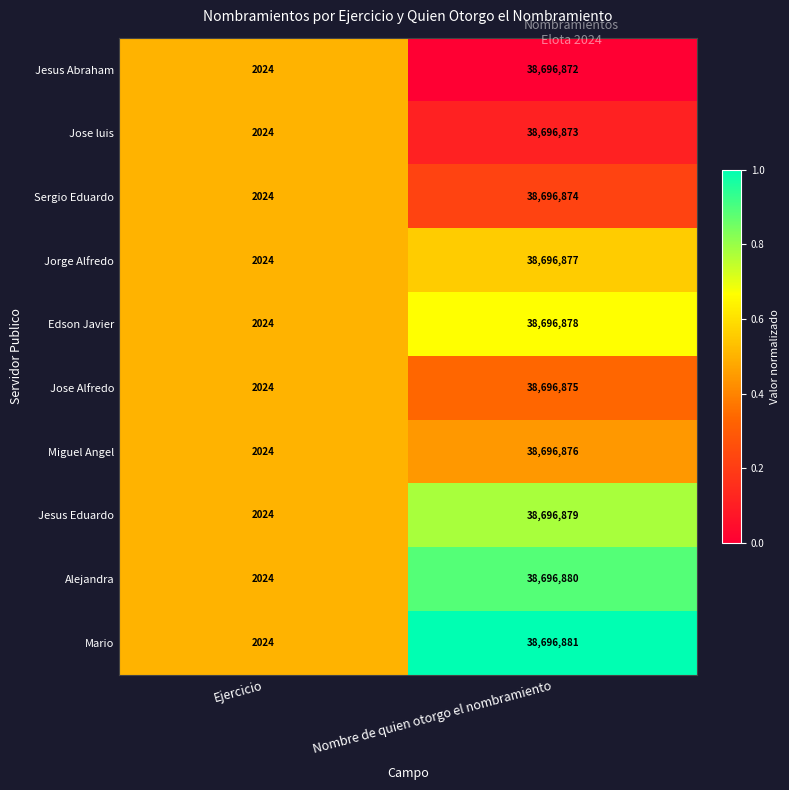

Which category has the lowest value across all series?

Ejercicio